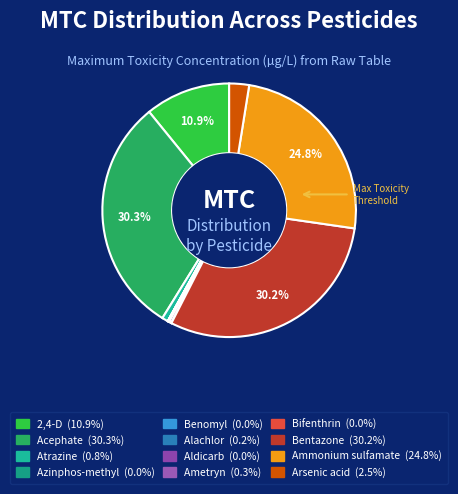

To the nearest percent, what is the combined percentage of Arsenic acid and Ametryn?

3%